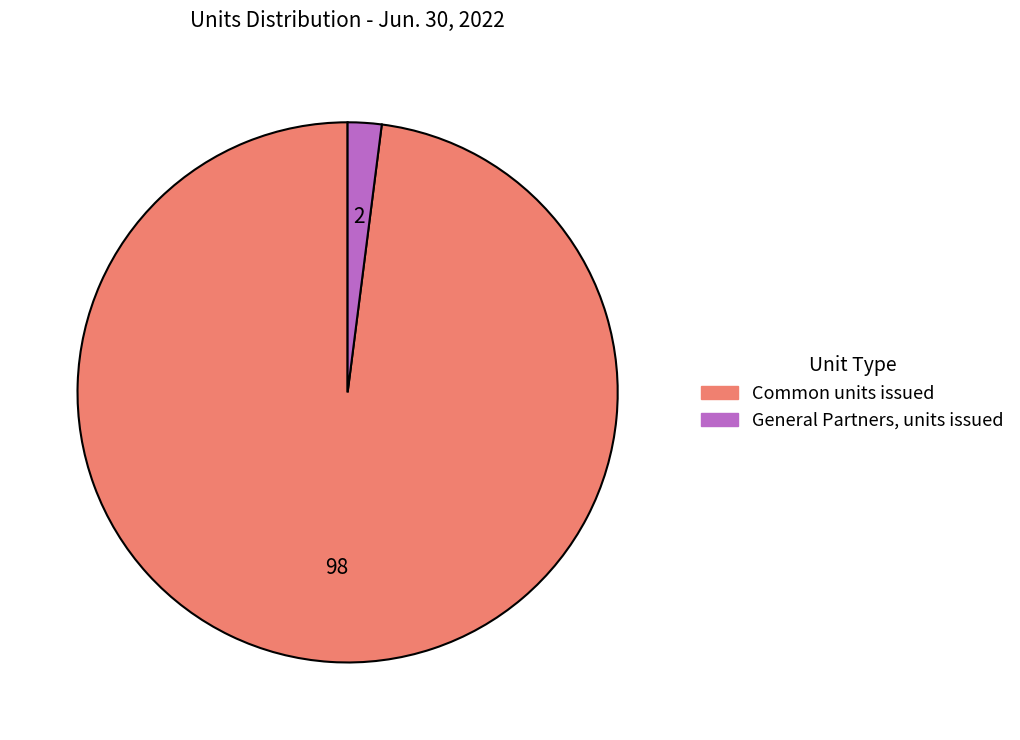

Between General Partners, units issued and Common units issued, which is larger?

Common units issued